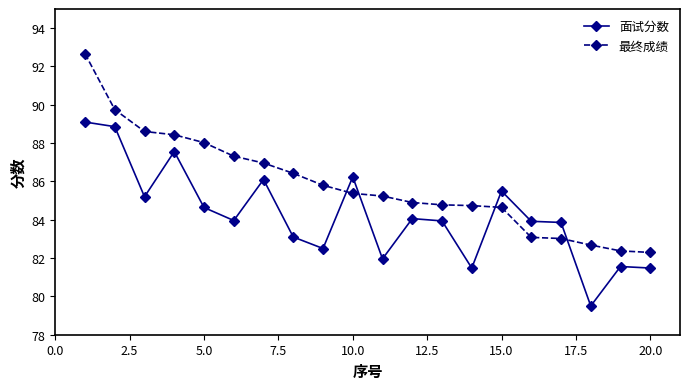

Which series has the widest spread of values?

最终成绩